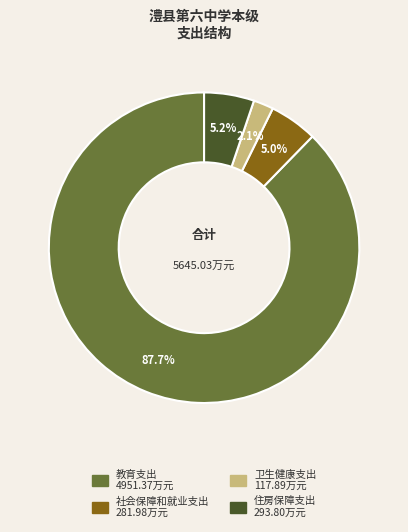

Which has a higher value, 卫生健康支出 or 社会保障和就业支出?

社会保障和就业支出